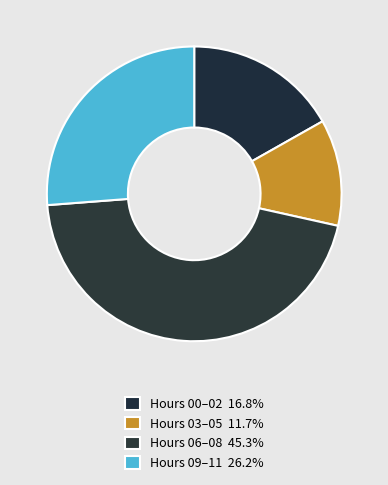

Count the number of slices in the pie.

4